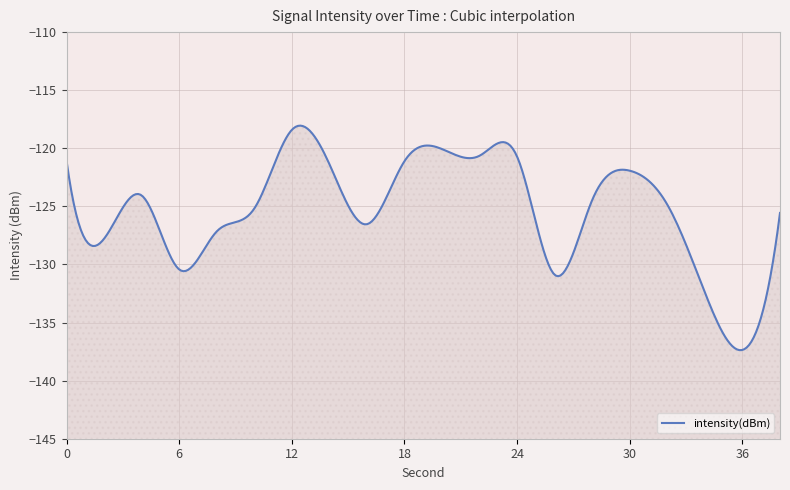

What is the difference between the maximum and minimum values?

18.9